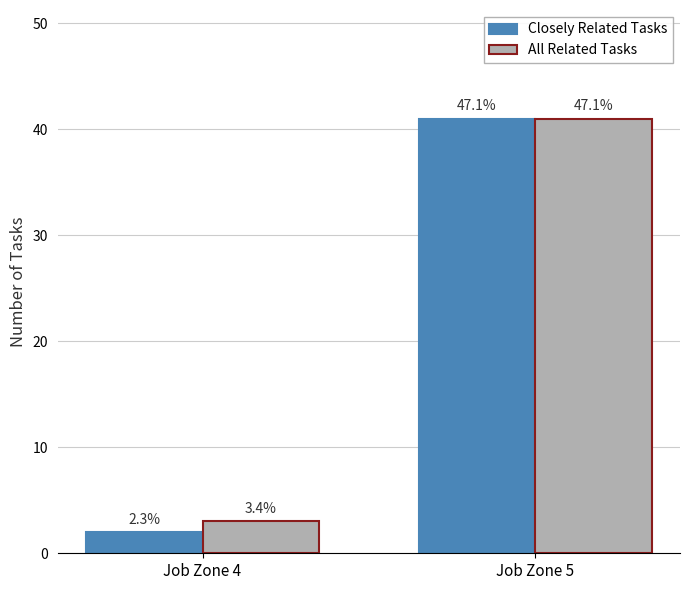

How many bars are there in each group?

2